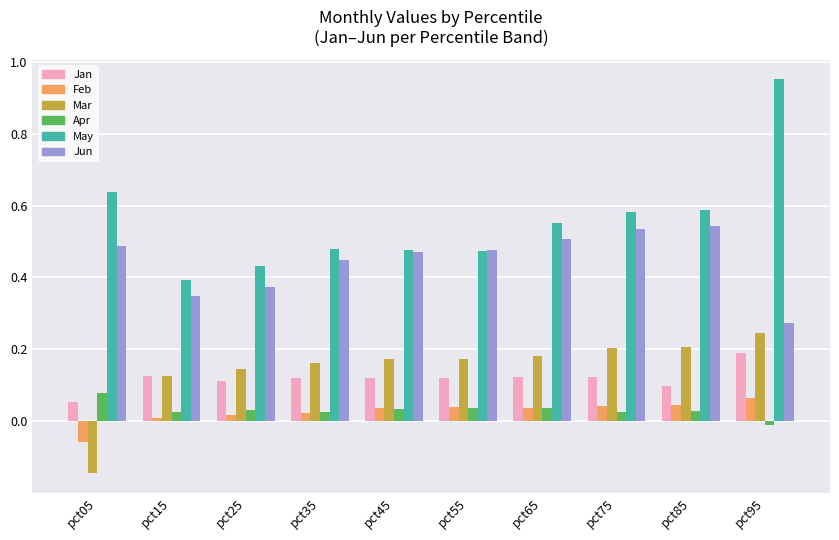

Is it true that Jun equals 0.2 at pct65?

False